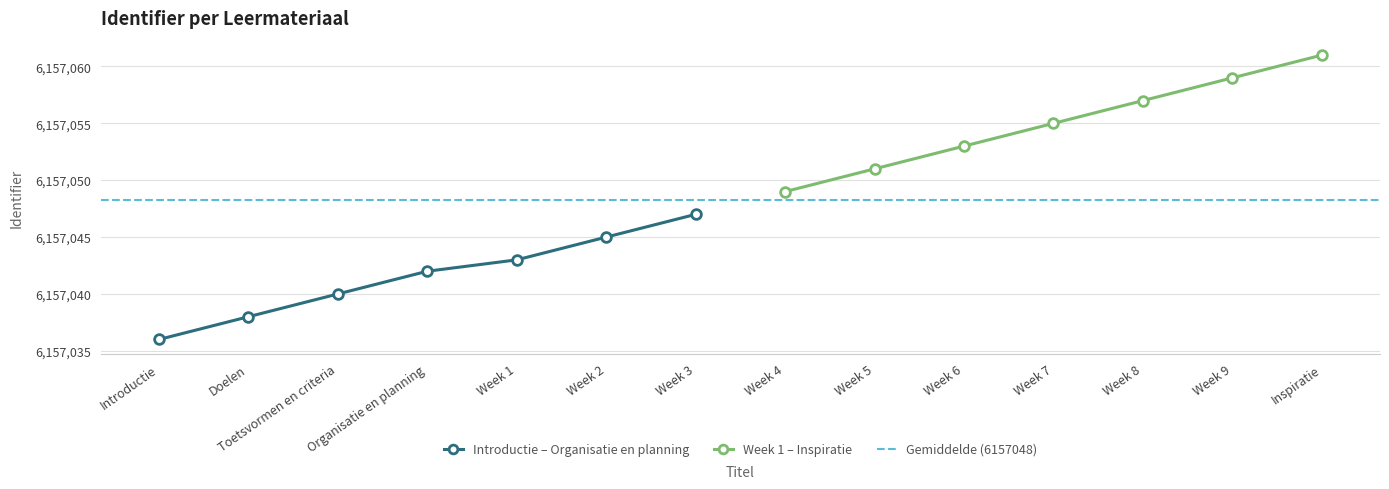

Rank the categories by value from lowest to highest.

Introductie, Doelen, Toetsvormen en criteria, Organisatie en planning, Week 1, Week 2, Week 3, Week 4, Week 5, Week 6, Week 7, Week 8, Week 9, Inspiratie